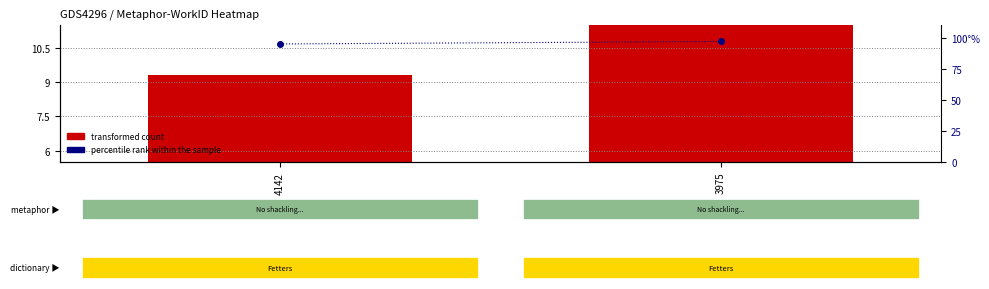

At which label does transformed count first exceed 12?

3975